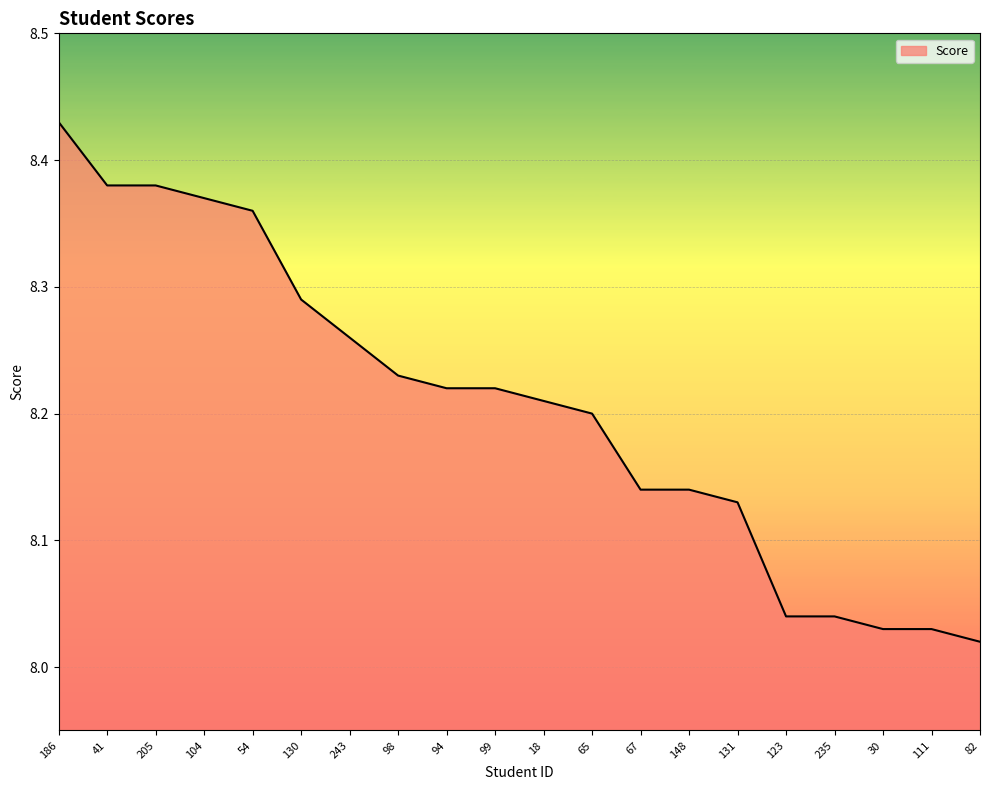

What position from the left is 205?

3